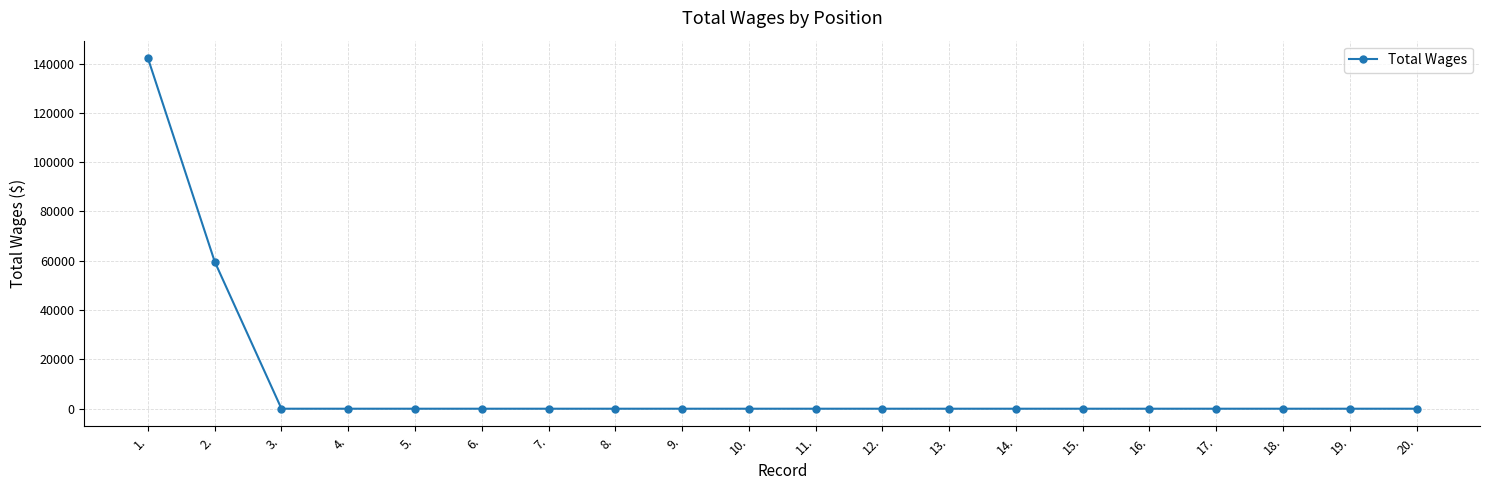

At which category does the chart reach its peak across all series?

1.